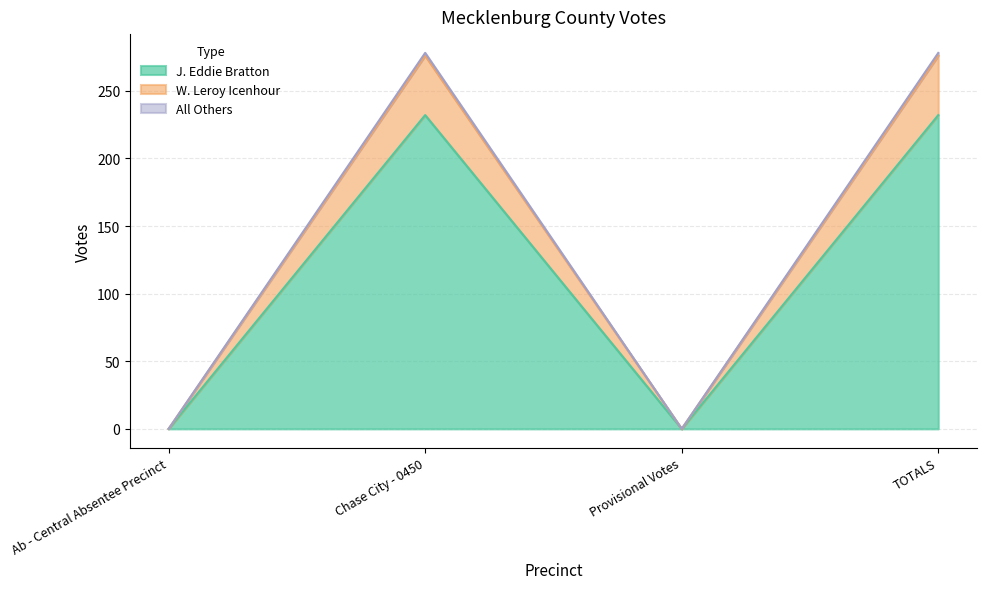

What are all the series names shown in the legend?

J. Eddie Bratton, W. Leroy Icenhour, All Others